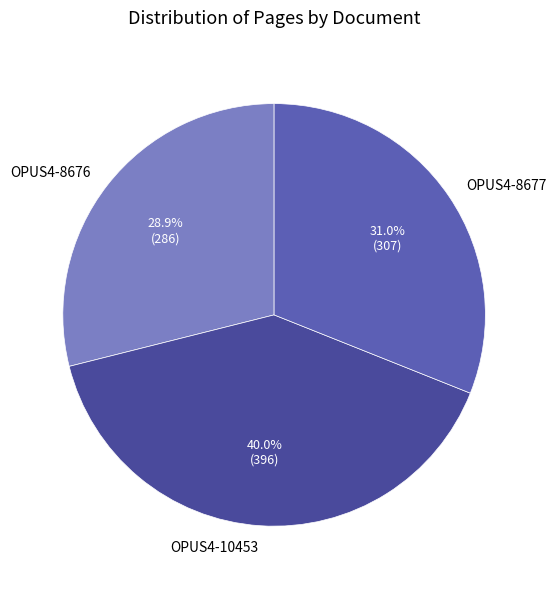

What percentage is the OPUS4-8676 slice, to the nearest percent?

29%